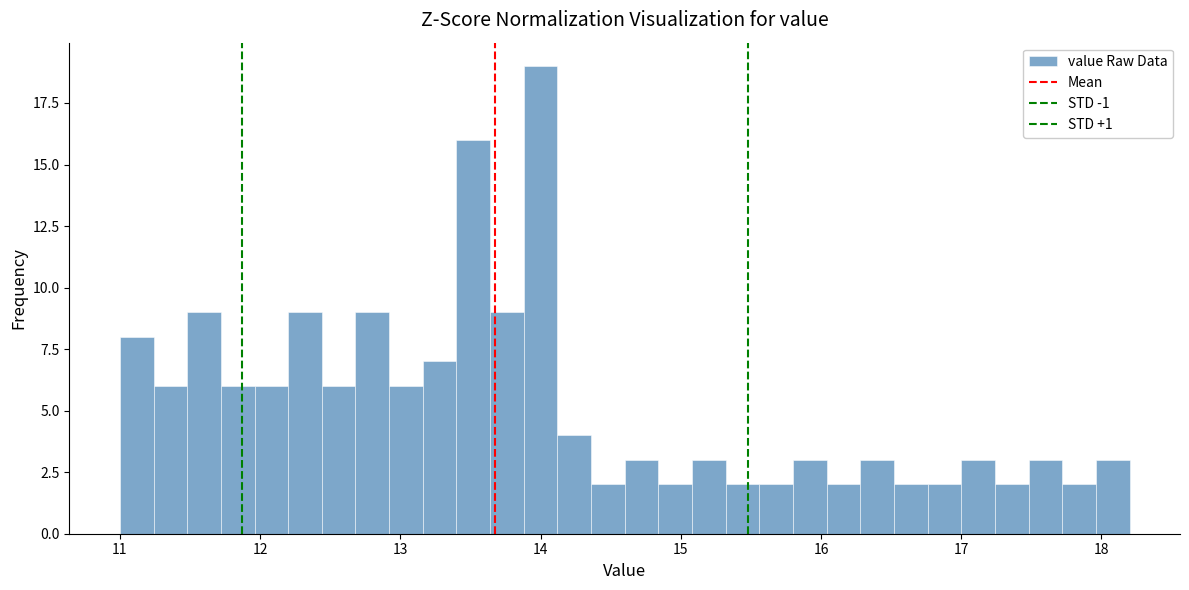

Read against the x-axis, roughly where is the centre of the tallest bar?

14.0